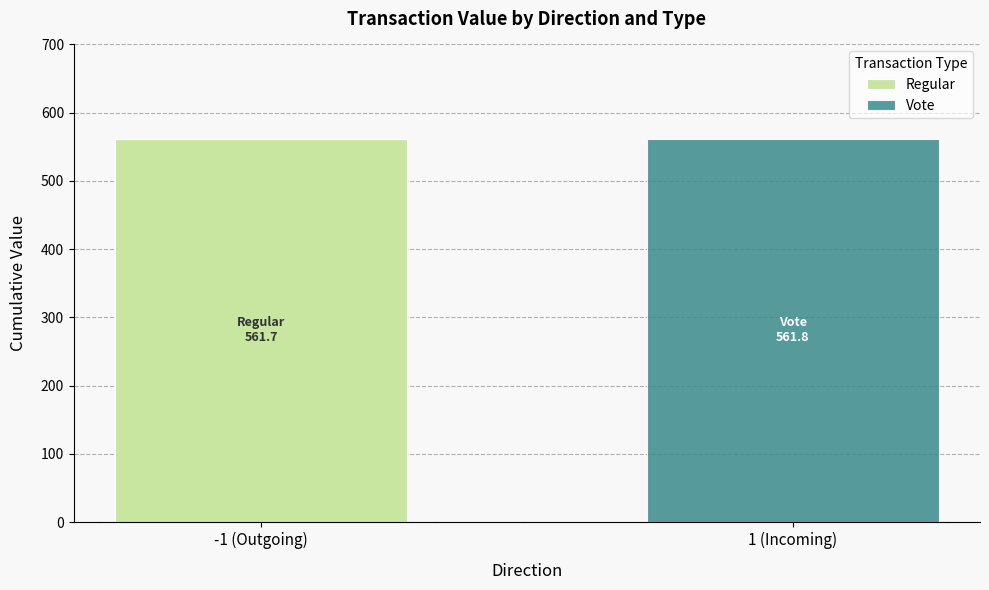

The value of Regular at -1 (Outgoing) is 561.7. True or false?

True